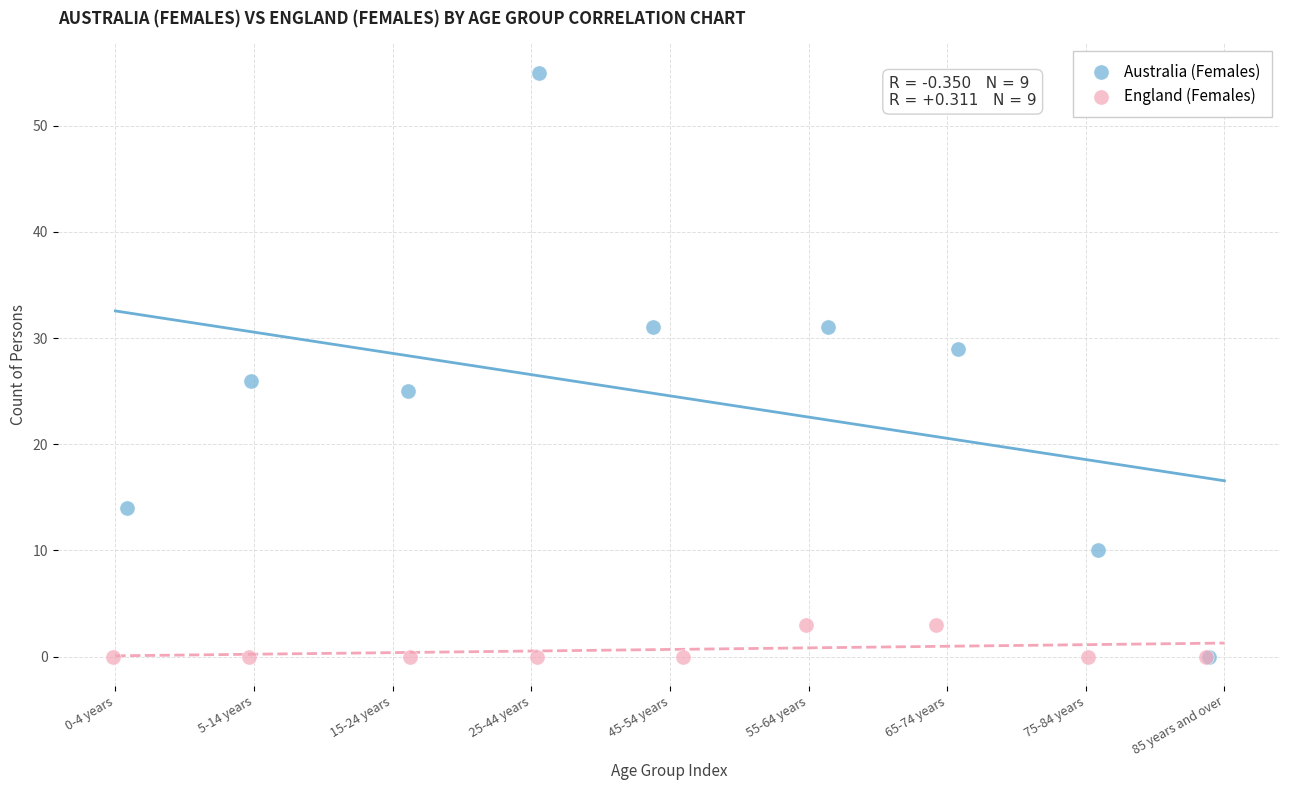

What are all the series names shown in the legend?

Australia (Females), England (Females)